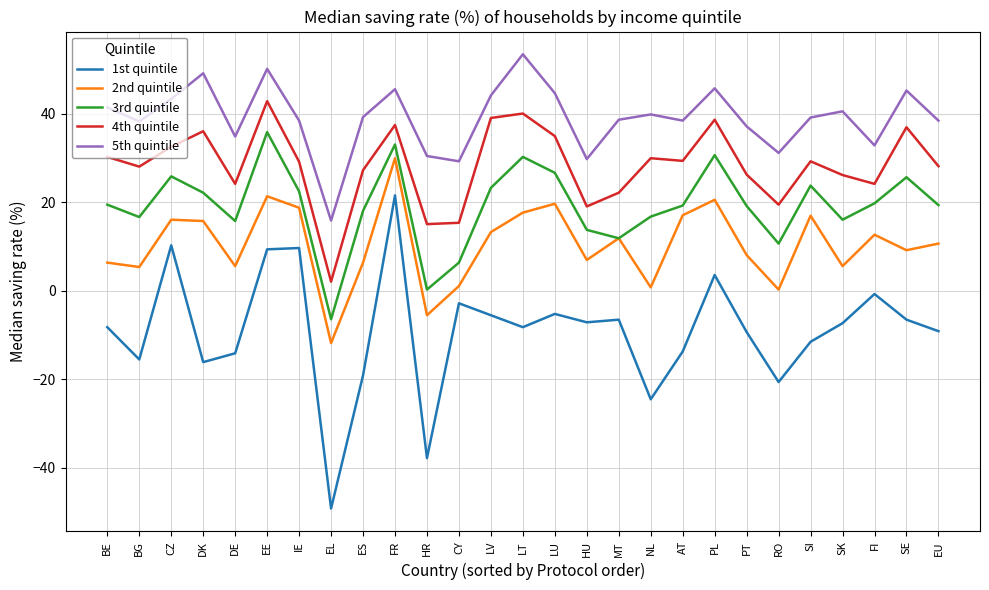

True or false: 4th quintile has a value of 57.3 at DK.

False